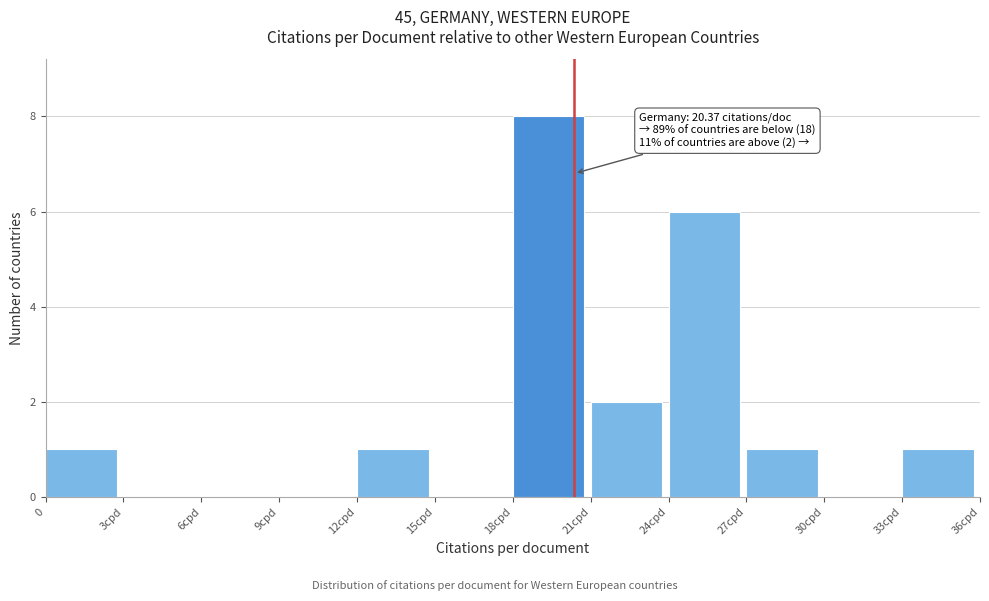

Reading left to right, extract all data points from this chart.

0=1	3cpd=0	6cpd=0	9cpd=0	12cpd=1	15cpd=0	18cpd=8	21cpd=2	24cpd=6	27cpd=1	30cpd=0	33cpd=1